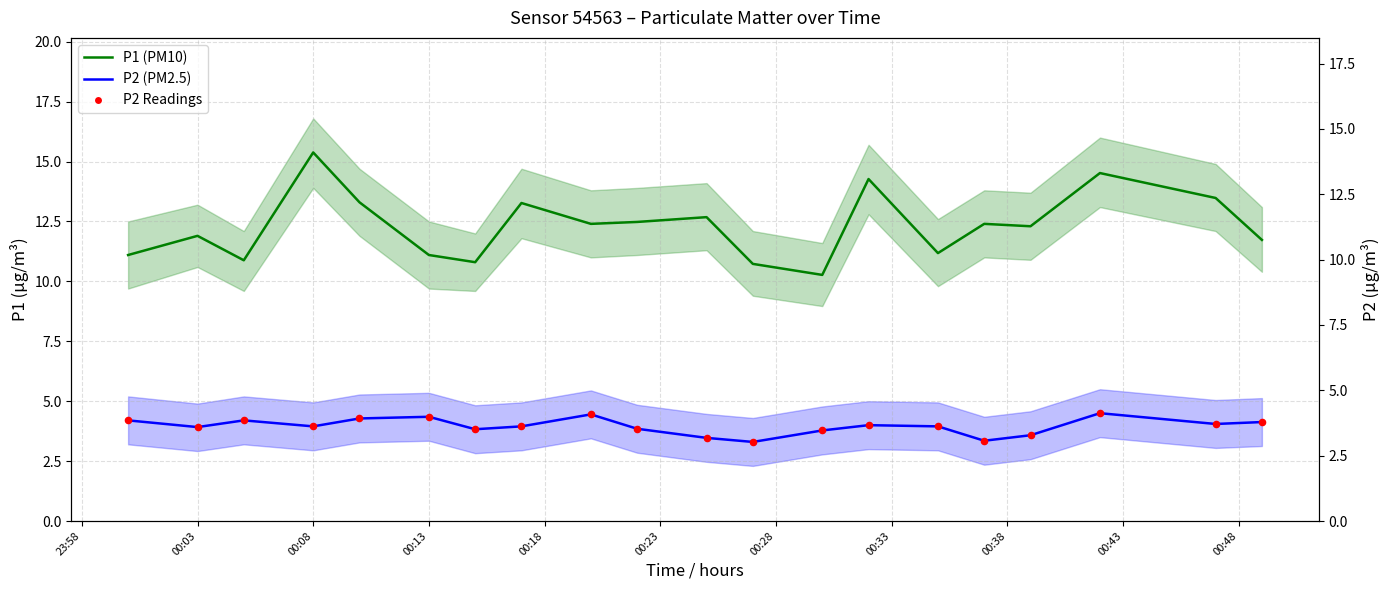

Which series has the largest Y range (max minus min)?

P1 (PM10)